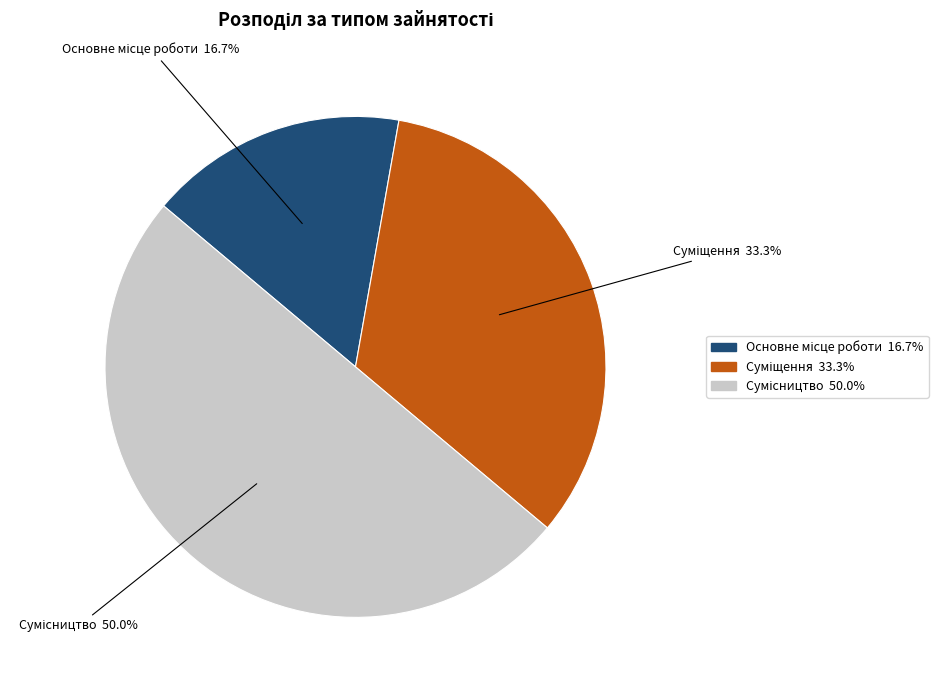

What percentage is the Сумісництво slice, to the nearest percent?

50%